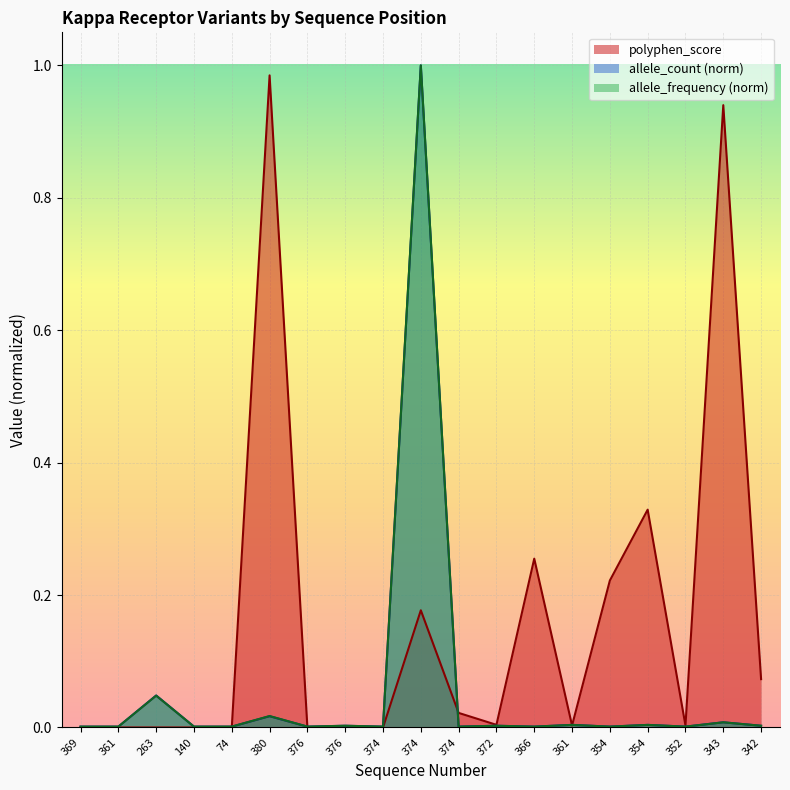

In allele_frequency, how many points are higher than both neighbors (excluding endpoints)?

8